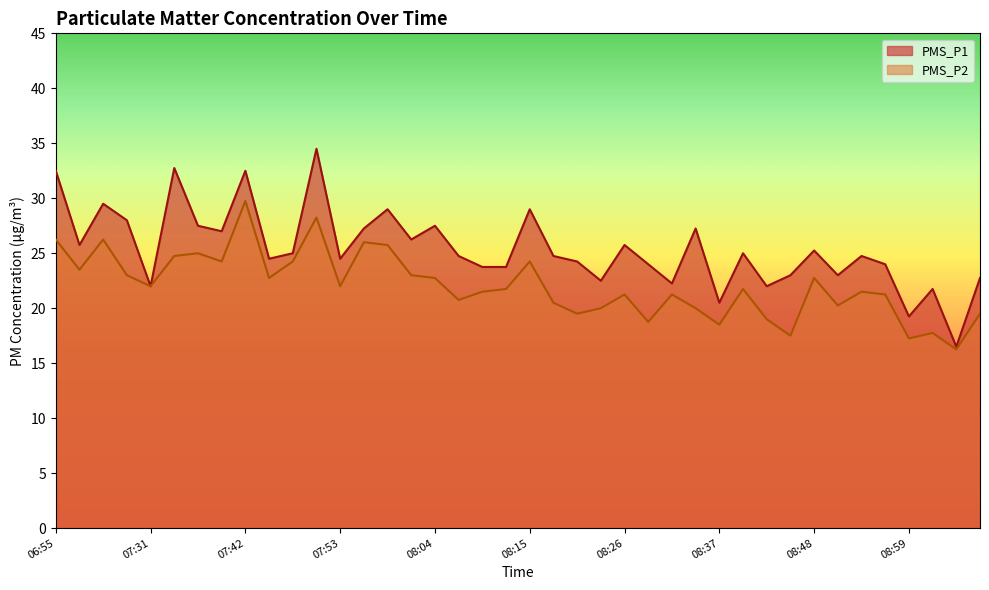

The PMS_P2 series shows 25.3 at 08:42. True or false?

False